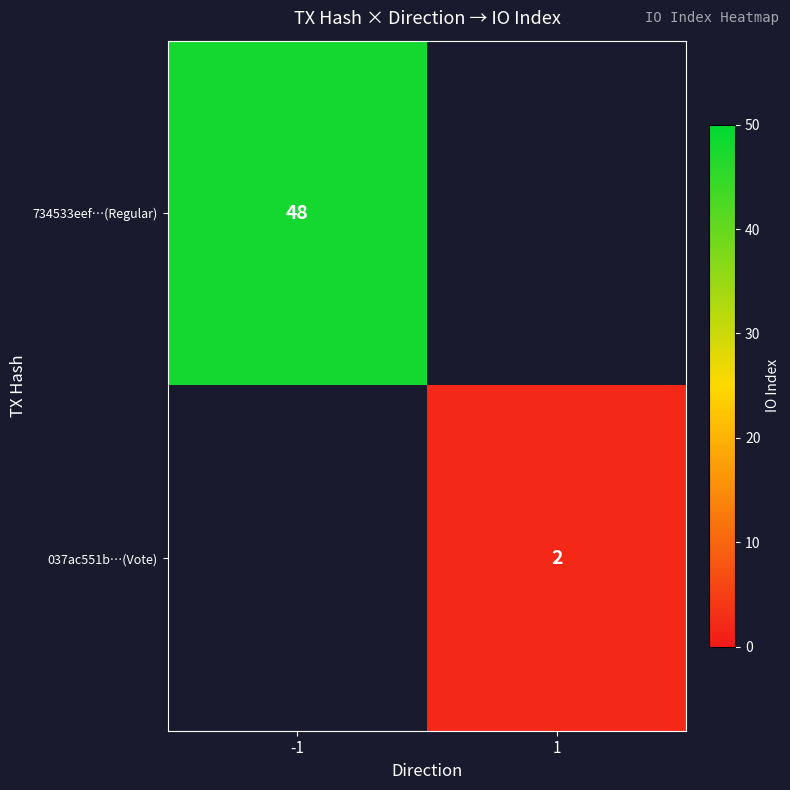

True or false: 734533eef…(Regular) has a value of 48 at -1.

True